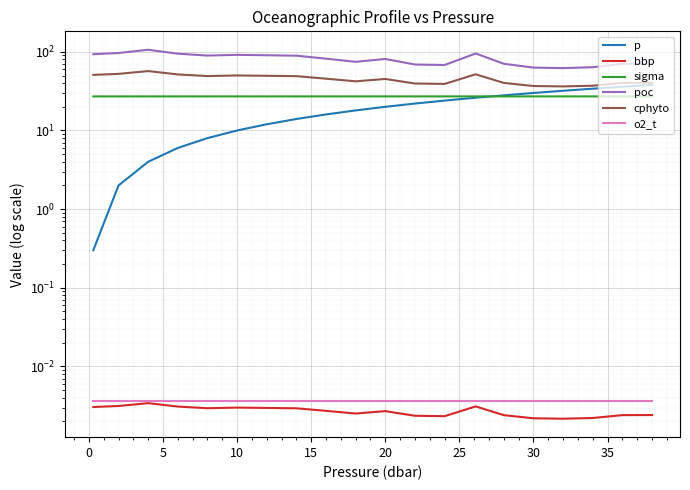

What is the total value across all series at 5?

194.3